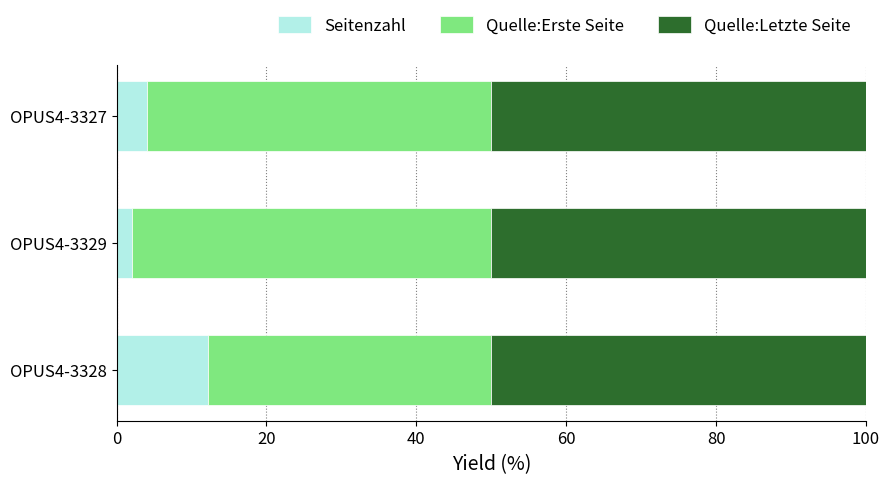

Is it true that Seitenzahl equals 2.1 at OPUS4-3329?

True